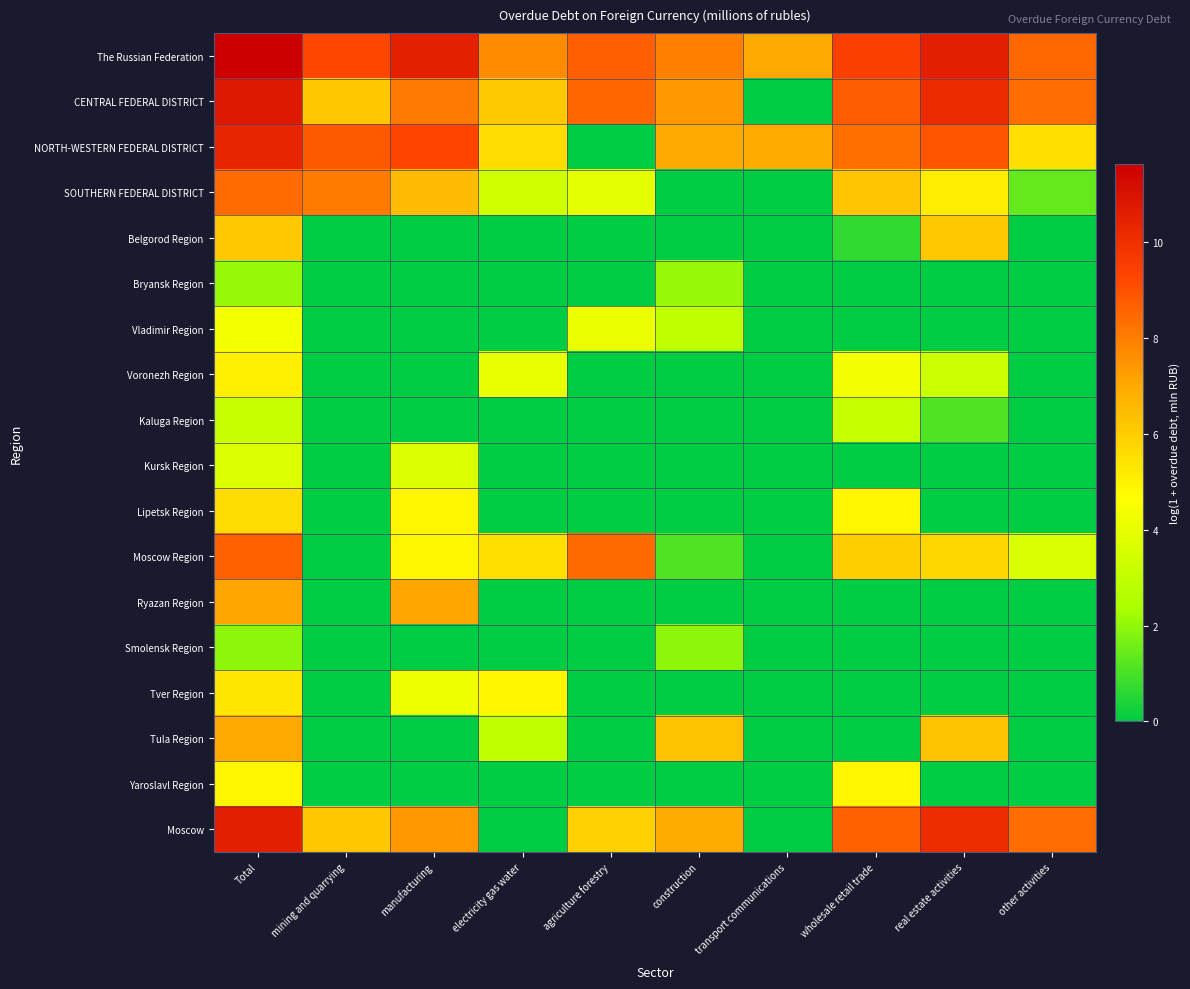

At how many categories does at least one series exceed 4?

10